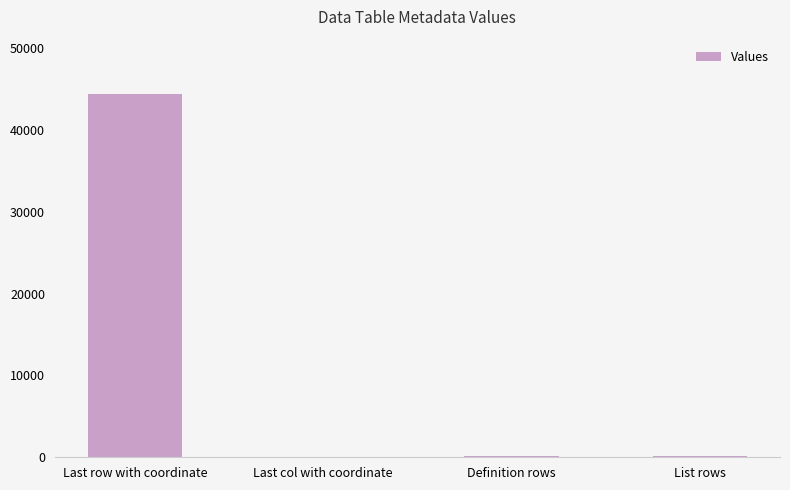

At which label is the value closest to 22178?

Definition rows